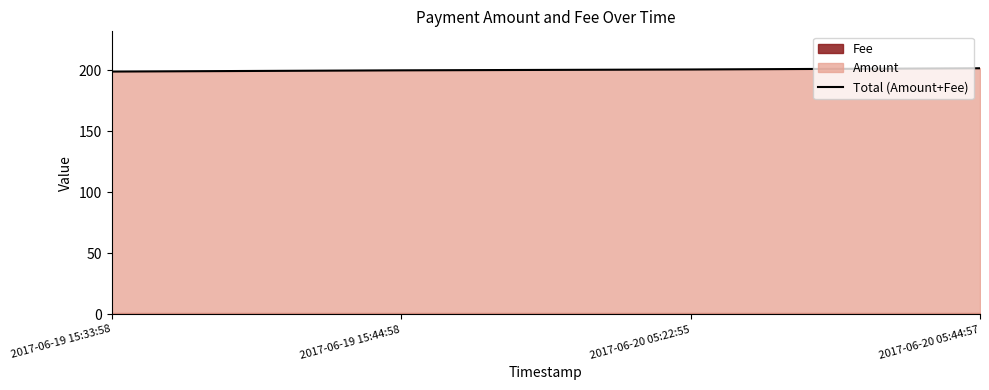

How many categories are shown in the chart?

4